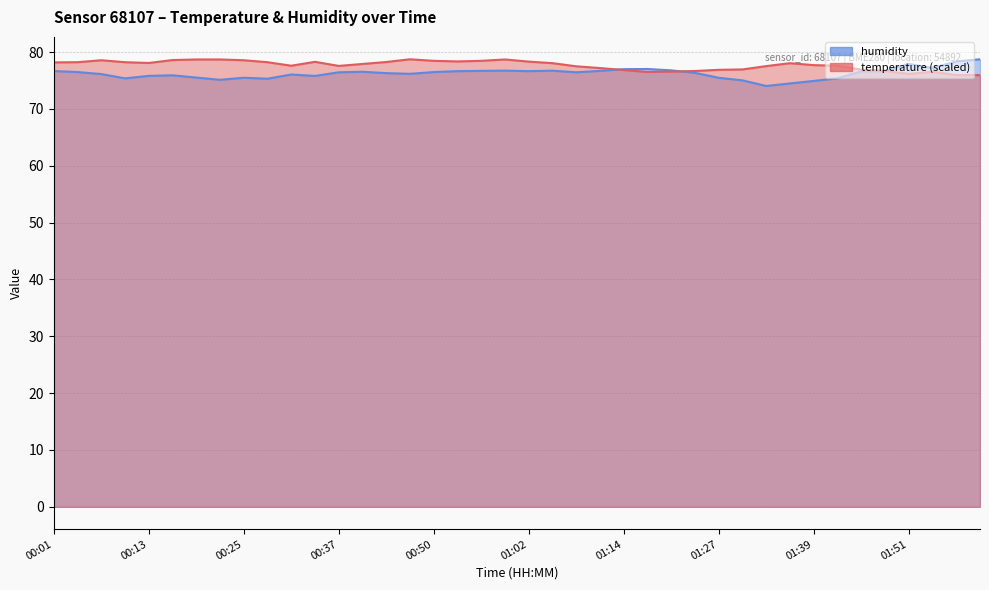

After their last crossing, which series has the higher values: humidity or temperature?

humidity